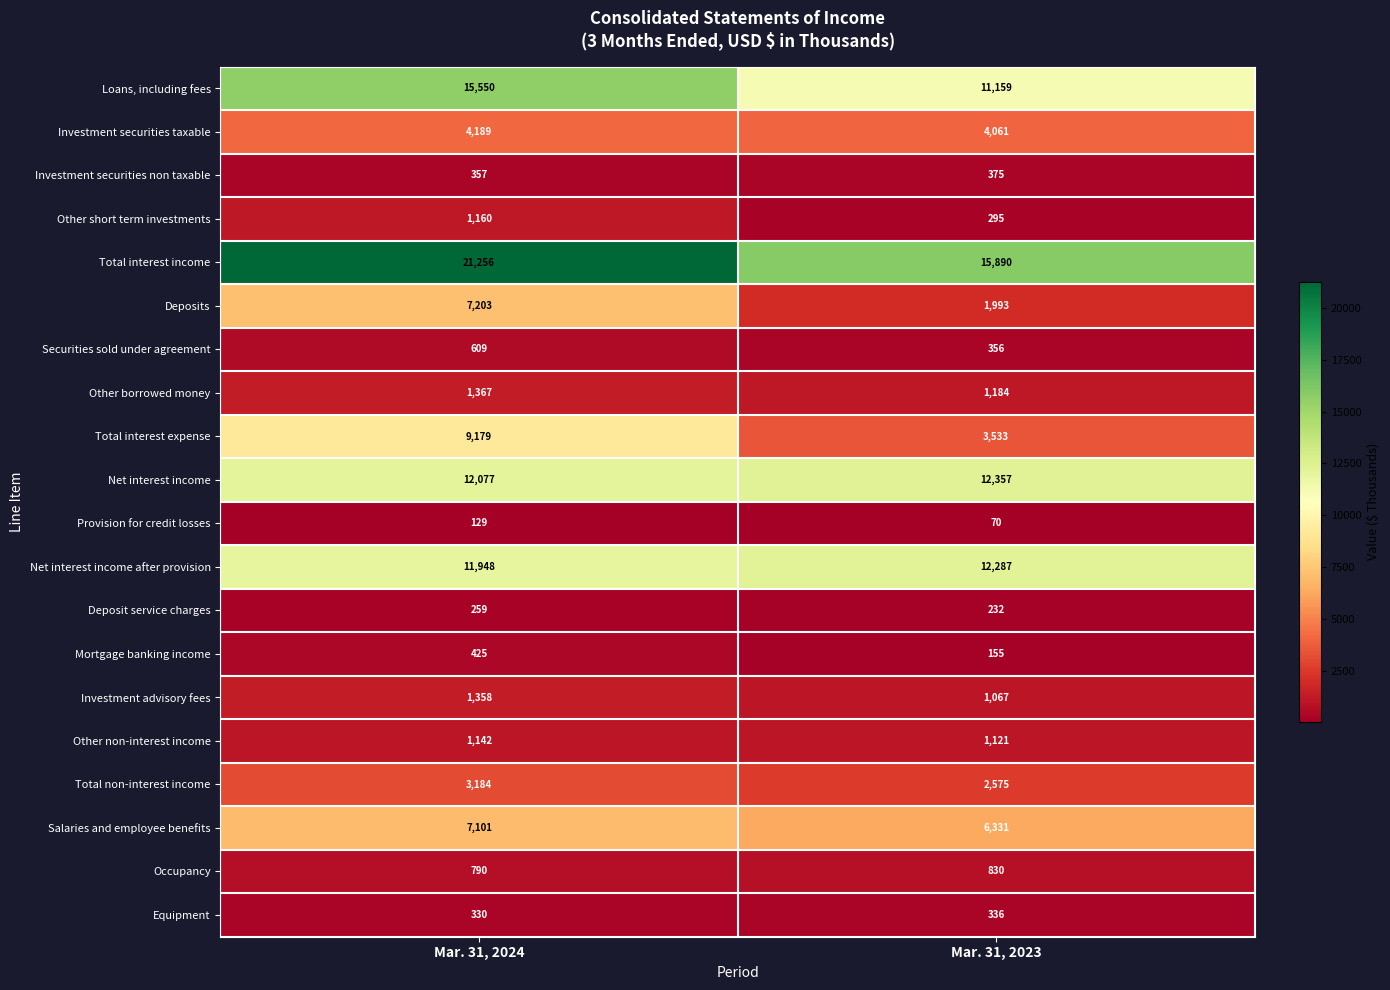

Which series has the largest range (max minus min)?

Total interest expense